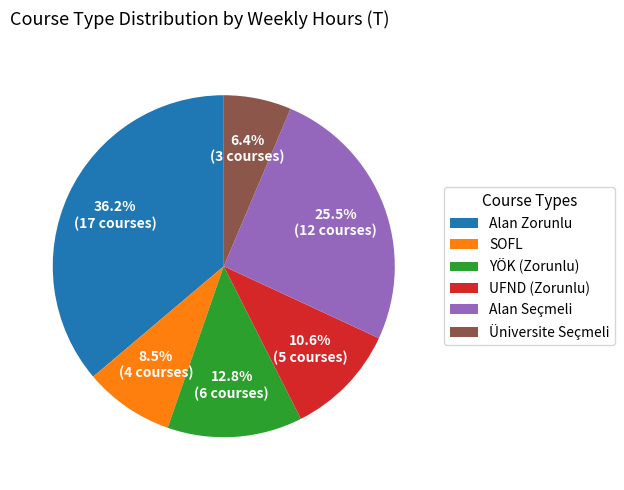

Count the number of slices in the pie.

6